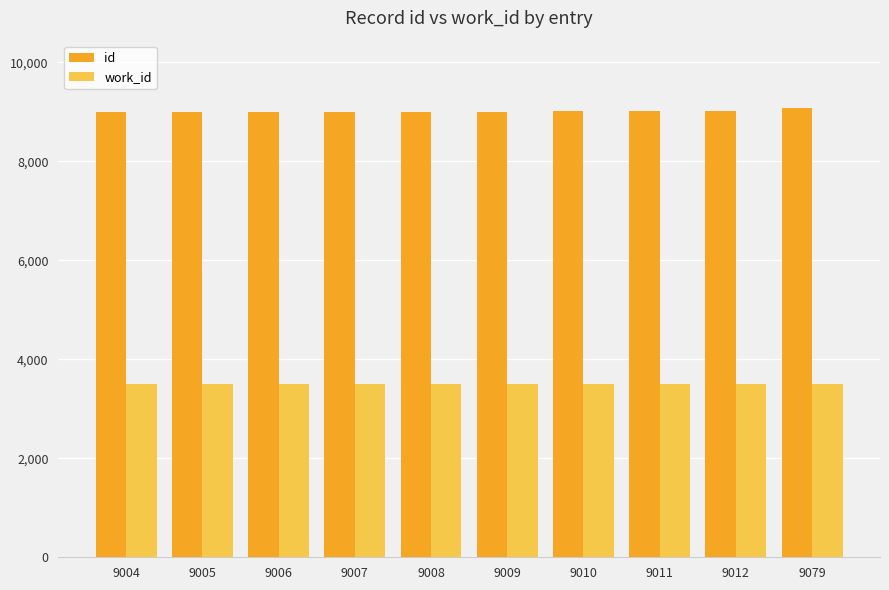

True or false: work_id has a value of 3506 at 9079.

True